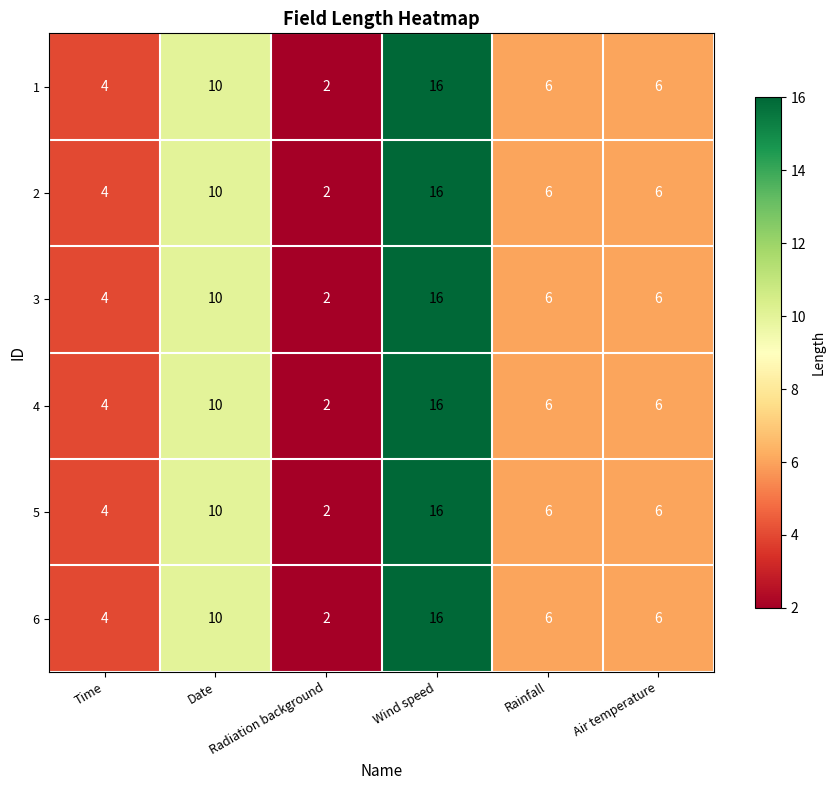

What is the sum of the 5 values at Date and Radiation background?

12